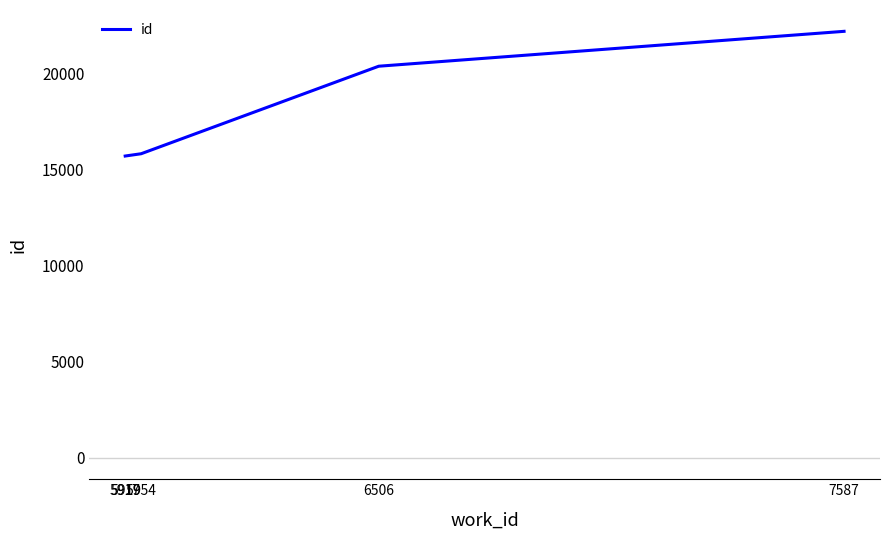

What is the average value?

17942